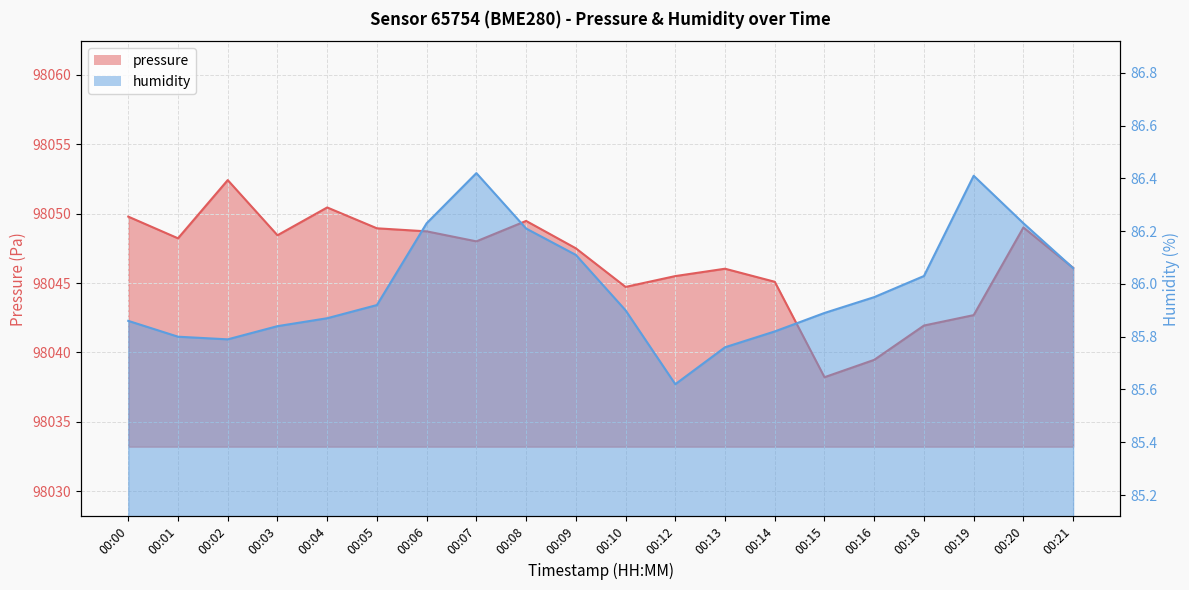

True or false: pressure and humidity cross at least once.

False